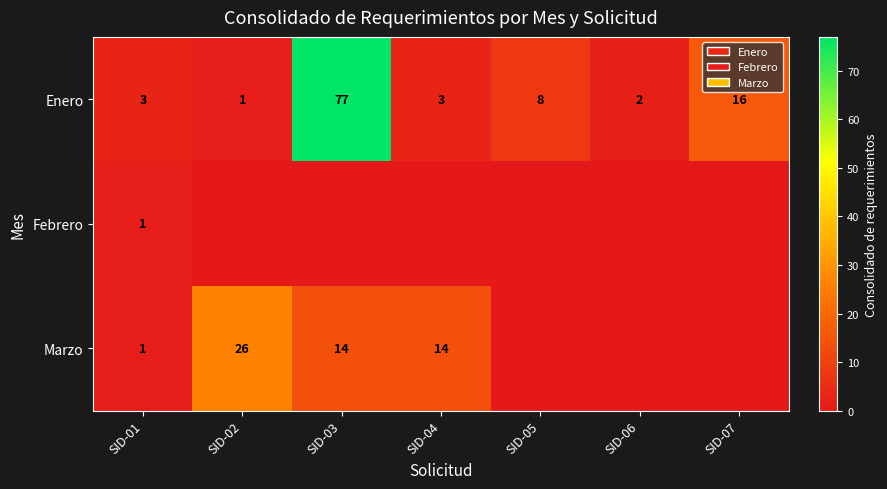

What is the sum of all Enero values?

110